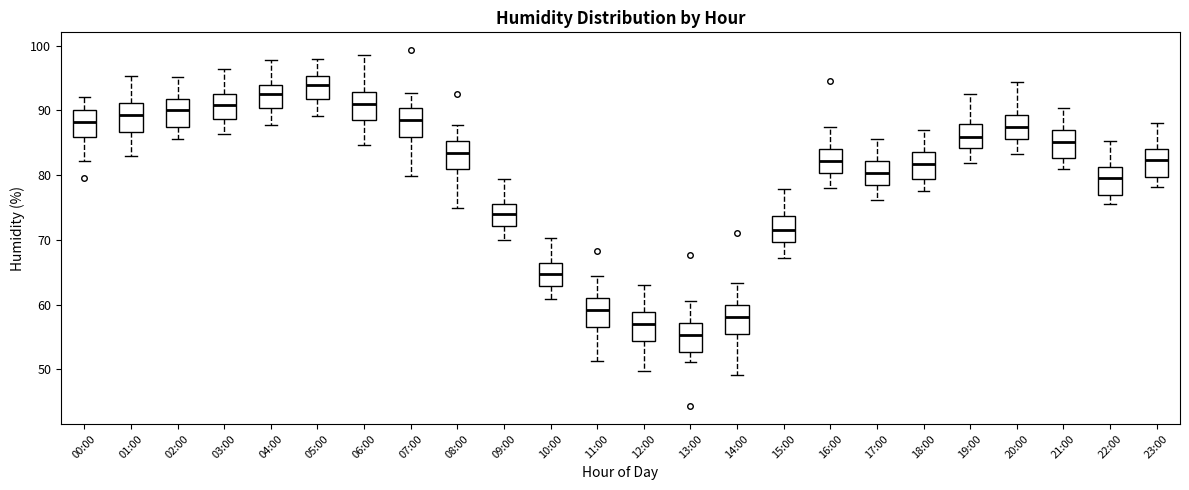

Reading left to right, transcribe this box plot: for each box, give where its median line is, the range the box spans, and where its two whiskers end, as read against the y-axis. The values are not printed on the chart, so give them approximately, as read against the axis.

00:00: median 88, box 86 to 90, whiskers 82 to 92
01:00: median 89, box 87 to 91, whiskers 83 to 95
02:00: median 90, box 87 to 92, whiskers 86 to 95
03:00: median 91, box 89 to 93, whiskers 86 to 96
04:00: median 93, box 90 to 94, whiskers 88 to 98
05:00: median 94, box 92 to 95, whiskers 89 to 98
06:00: median 91, box 89 to 93, whiskers 85 to 99
07:00: median 89, box 86 to 90, whiskers 80 to 93
08:00: median 83, box 81 to 85, whiskers 75 to 88
09:00: median 74, box 72 to 75, whiskers 70 to 79
10:00: median 65, box 63 to 66, whiskers 61 to 70
11:00: median 59, box 57 to 61, whiskers 51 to 64
12:00: median 57, box 54 to 59, whiskers 50 to 63
13:00: median 55, box 53 to 57, whiskers 51 to 61
14:00: median 58, box 55 to 60, whiskers 49 to 63
15:00: median 72, box 70 to 74, whiskers 67 to 78
16:00: median 82, box 80 to 84, whiskers 78 to 87
17:00: median 80, box 79 to 82, whiskers 76 to 86
18:00: median 82, box 79 to 84, whiskers 78 to 87
19:00: median 86, box 84 to 88, whiskers 82 to 93
20:00: median 87, box 86 to 89, whiskers 83 to 94
21:00: median 85, box 83 to 87, whiskers 81 to 90
22:00: median 80, box 77 to 81, whiskers 76 to 85
23:00: median 82, box 80 to 84, whiskers 78 to 88